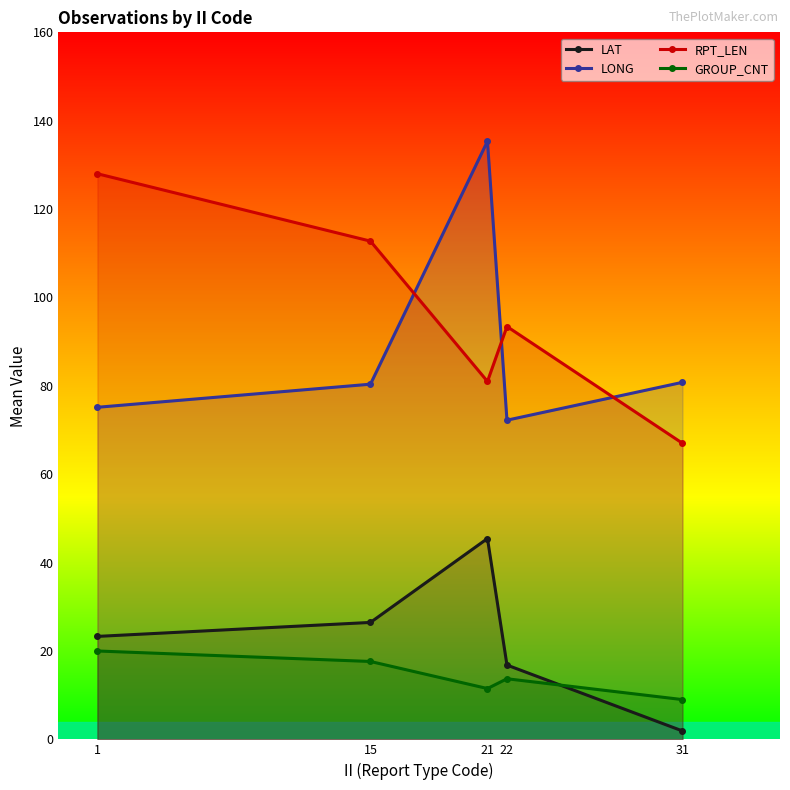

What is the value of the LONG point at the 3rd from the left?

135.3